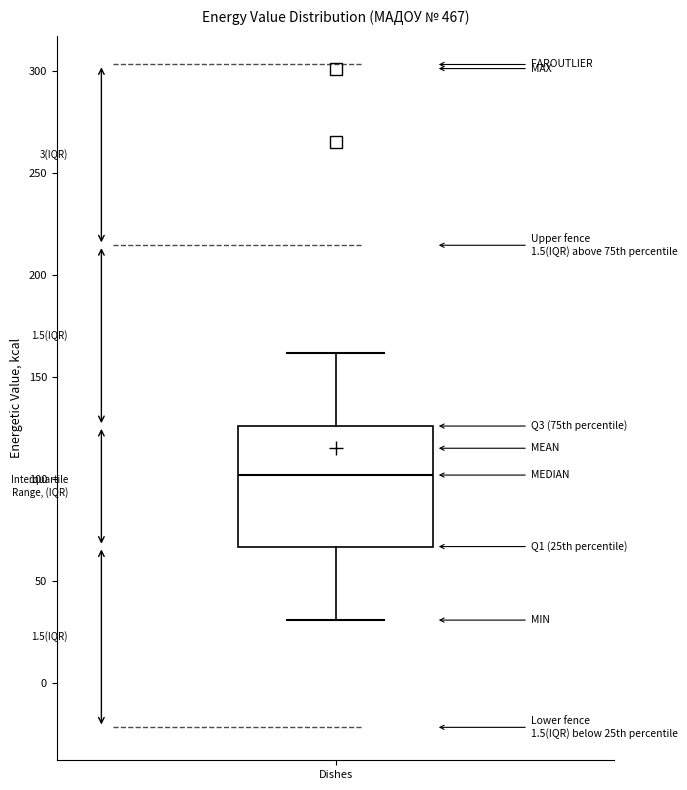

Transcribe this box plot: give where the median line is, the range the box spans, and where the two whiskers end, as read against the y-axis. The values are not printed on the chart, so give them approximately, as read against the axis.

median 100, box 65 to 125, whiskers 30 to 160